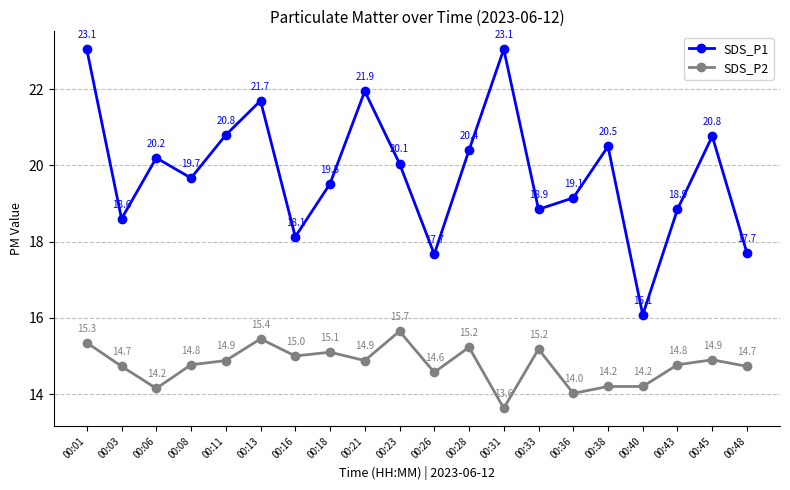

What is the minimum value shown in the chart?

13.6